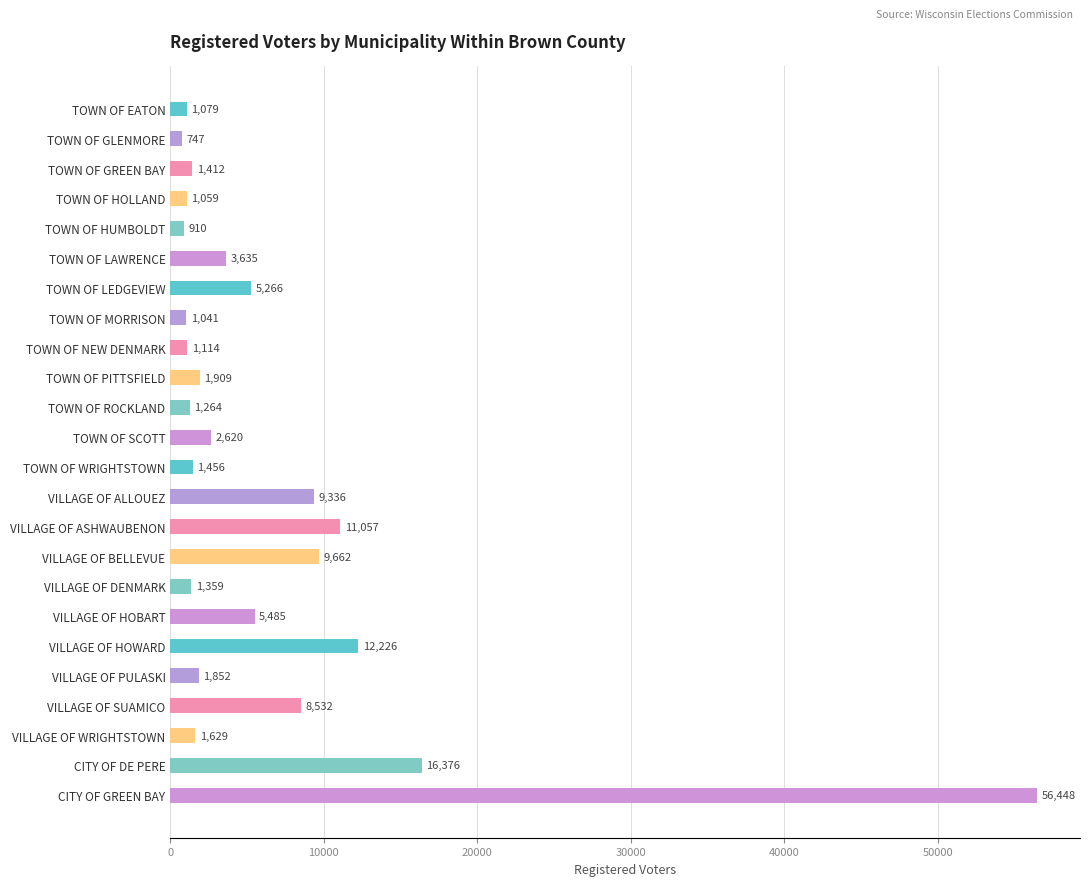

Rank the categories by value from highest to lowest.

CITY OF GREEN BAY, CITY OF DE PERE, VILLAGE OF HOWARD, VILLAGE OF ASHWAUBENON, VILLAGE OF BELLEVUE, VILLAGE OF ALLOUEZ, VILLAGE OF SUAMICO, VILLAGE OF HOBART, TOWN OF LEDGEVIEW, TOWN OF LAWRENCE, TOWN OF SCOTT, TOWN OF PITTSFIELD, VILLAGE OF PULASKI, VILLAGE OF WRIGHTSTOWN, TOWN OF WRIGHTSTOWN, TOWN OF GREEN BAY, VILLAGE OF DENMARK, TOWN OF ROCKLAND, TOWN OF NEW DENMARK, TOWN OF EATON, TOWN OF HOLLAND, TOWN OF MORRISON, TOWN OF HUMBOLDT, TOWN OF GLENMORE